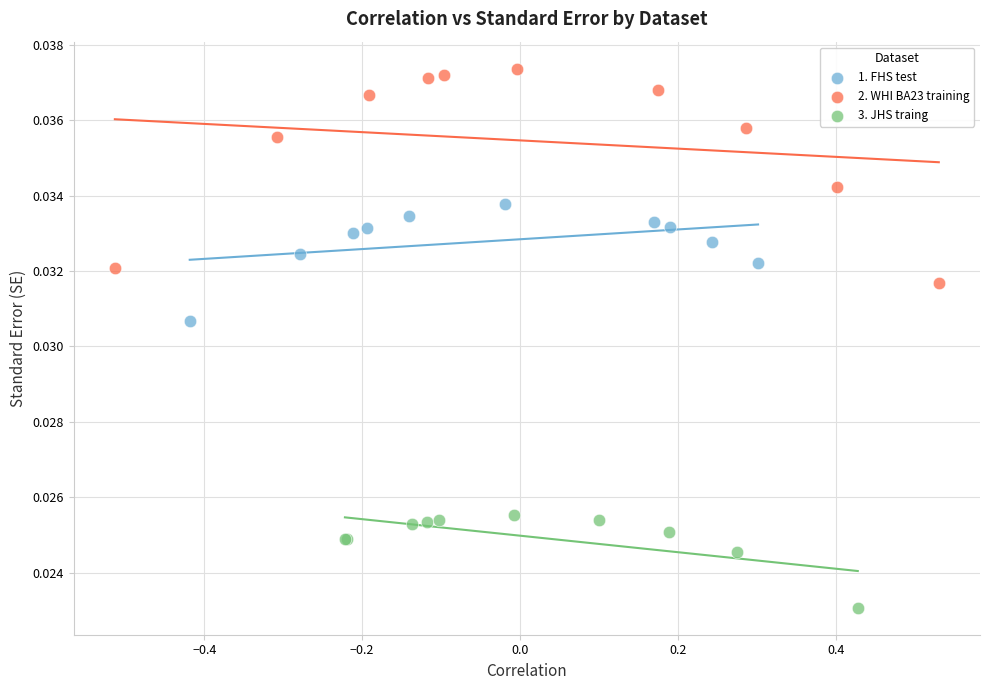

Which series reaches the minimum Y coordinate?

3. JHS traing